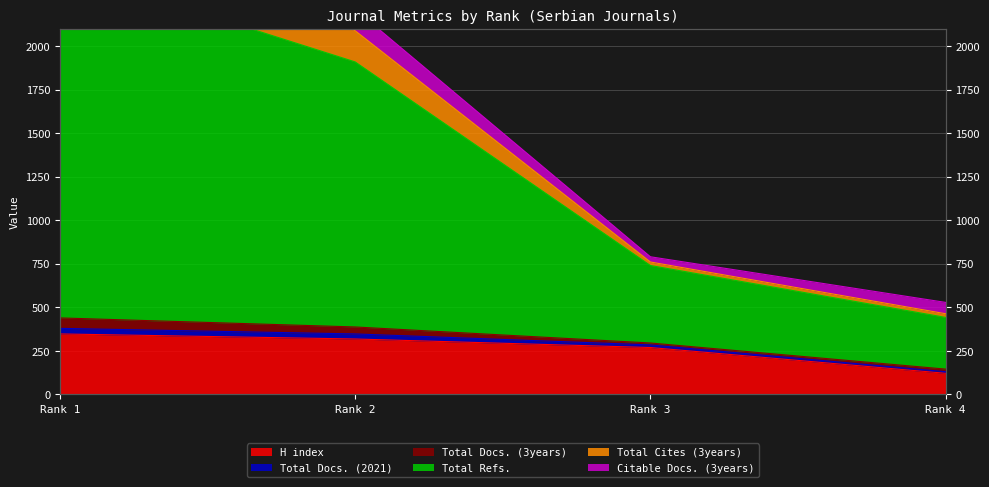

What is the total value across all series at Rank 1?

8408